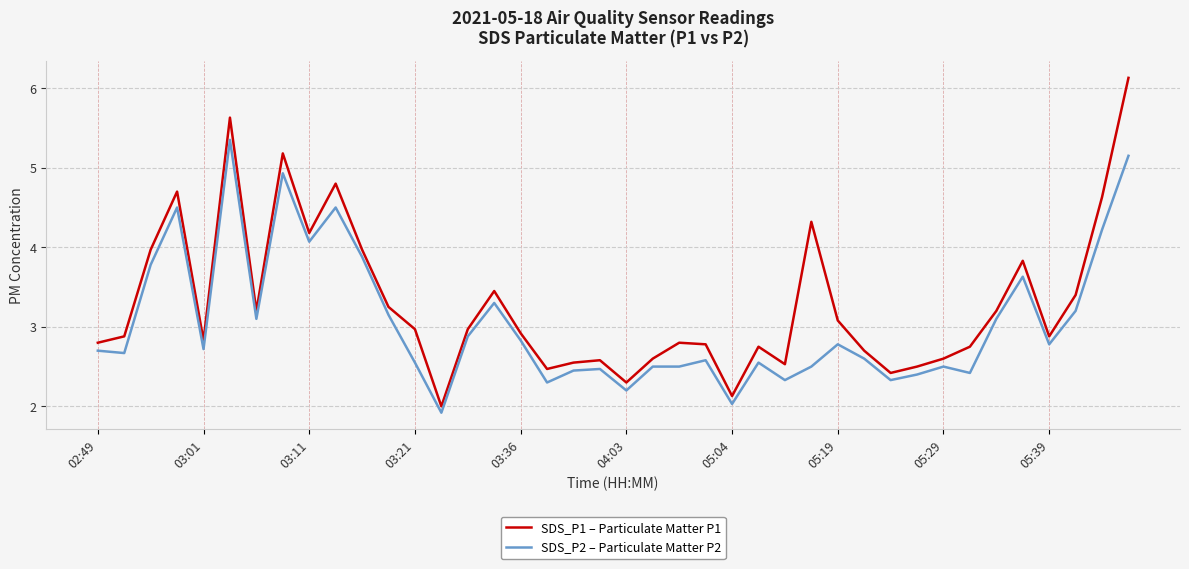

What is the difference between the maximum and minimum values in the SDS_P2 – Particulate Matter P2 series?

3.4